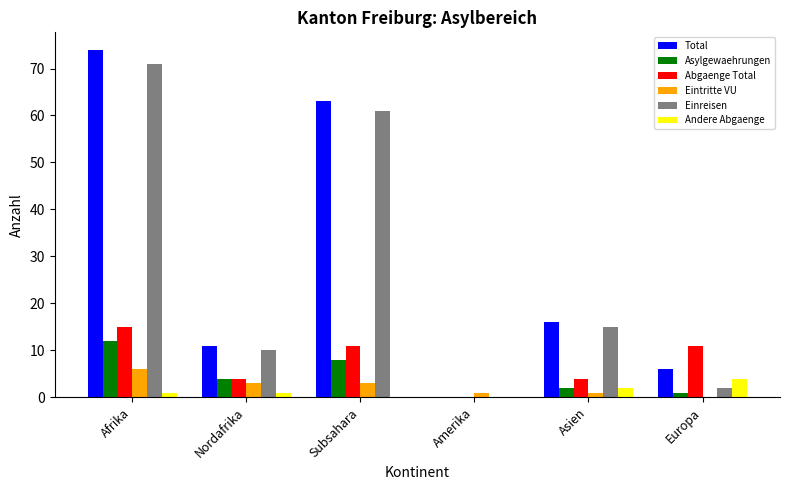

Which series changed the most between Afrika and Europa?

Einreisen